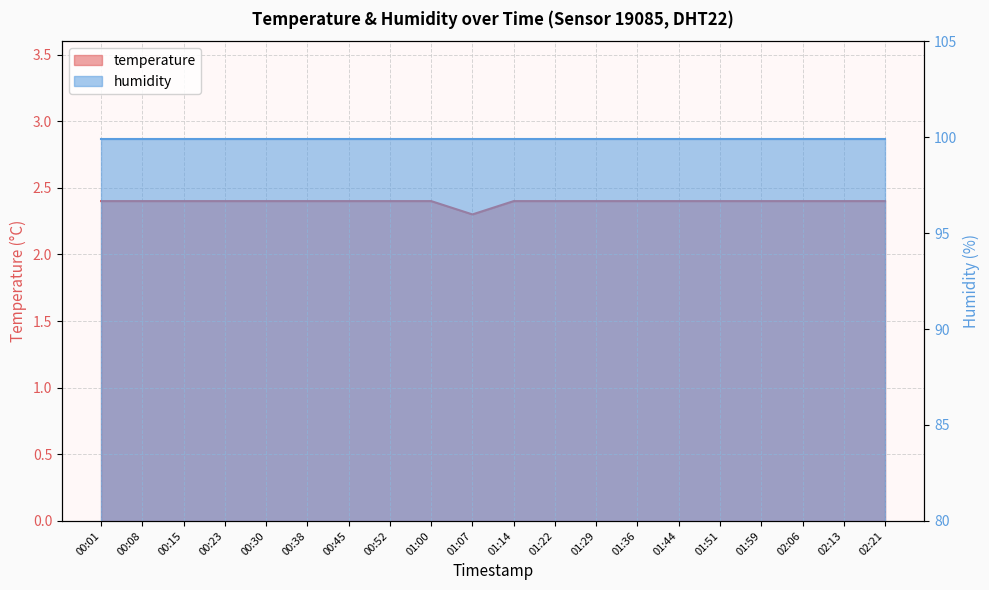

List the labels in order of value, smallest first.

01:07, 00:01, 00:08, 00:15, 00:23, 00:30, 00:38, 00:45, 00:52, 01:00, 01:14, 01:22, 01:29, 01:36, 01:44, 01:51, 01:59, 02:06, 02:13, 02:21